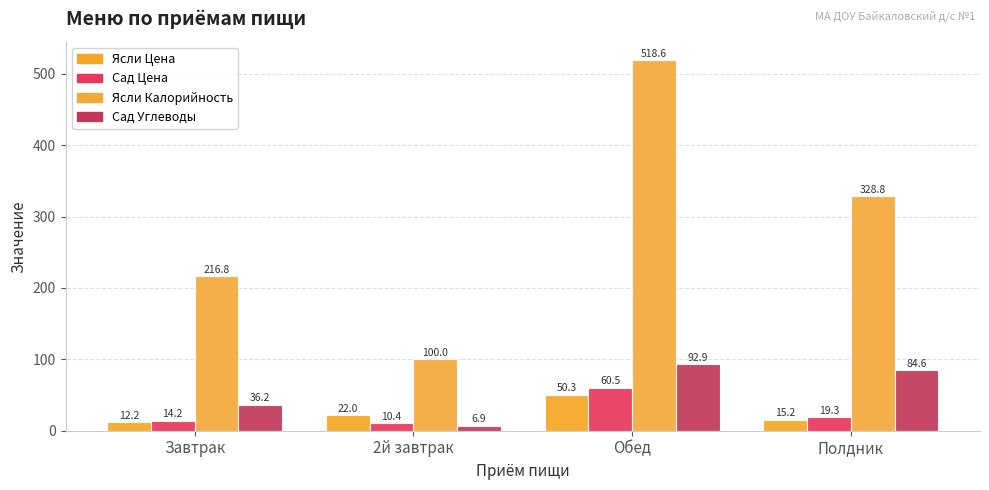

What is the label of the 2nd bar from the right?

Обед